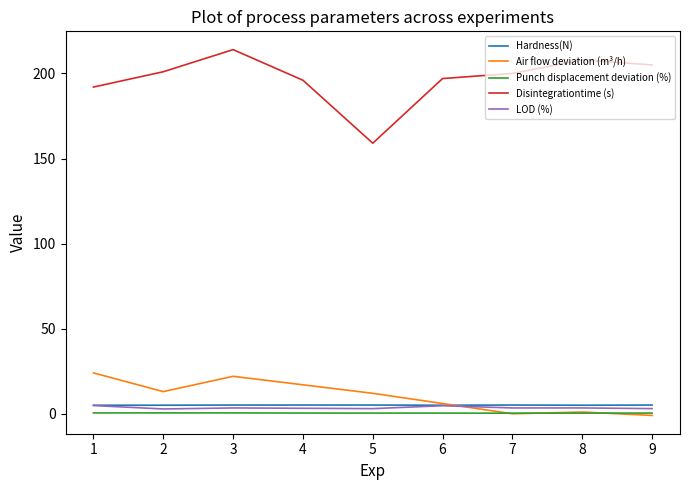

Which label corresponds to the largest value in the chart?

3